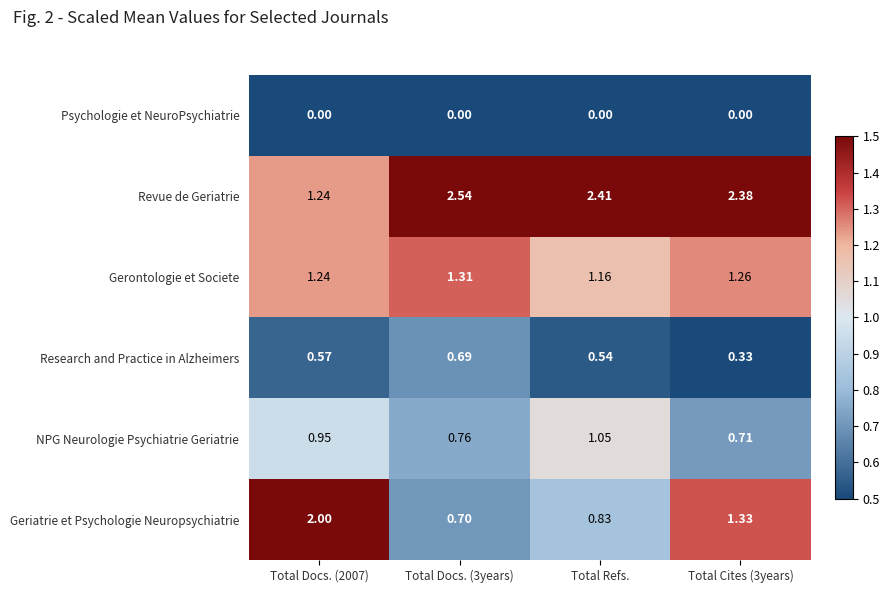

At which label is Gerontologie et Societe closest to 1?

Total Refs.